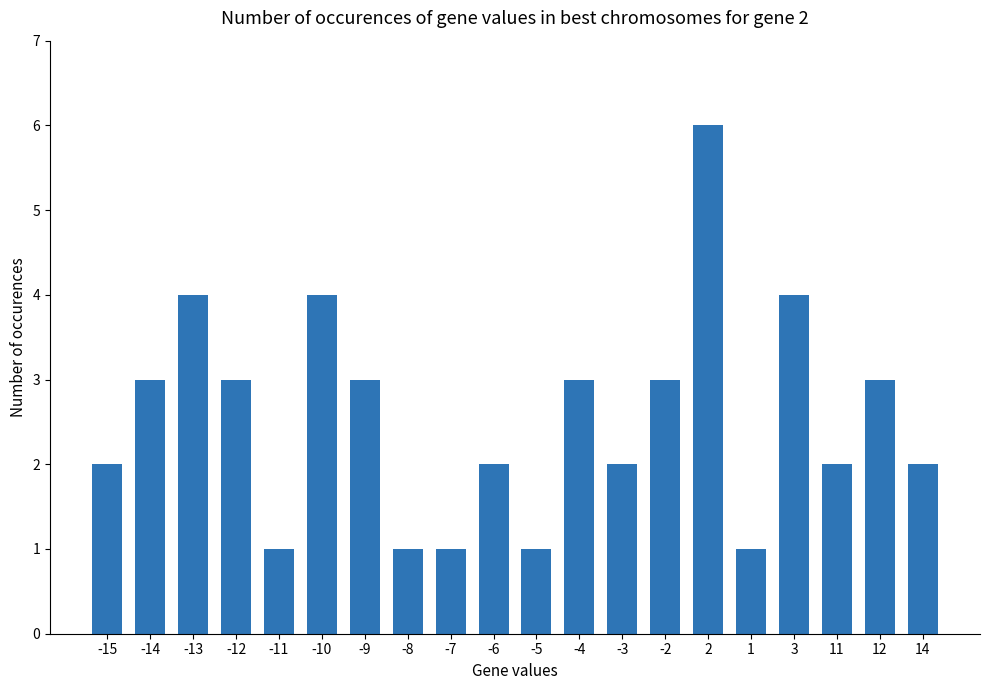

What is the label of the 4th bar from the right?

3